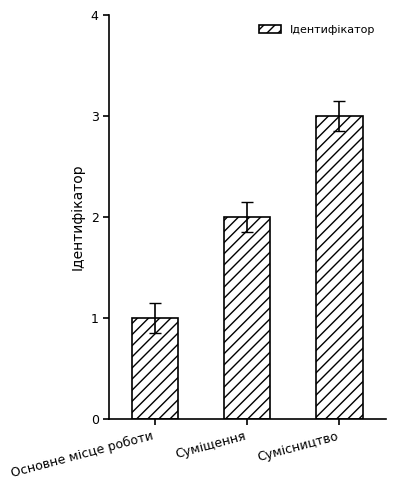

Reading left to right, extract all data points from this chart.

Основне місце роботи=1	Суміщення=2	Сумісництво=3